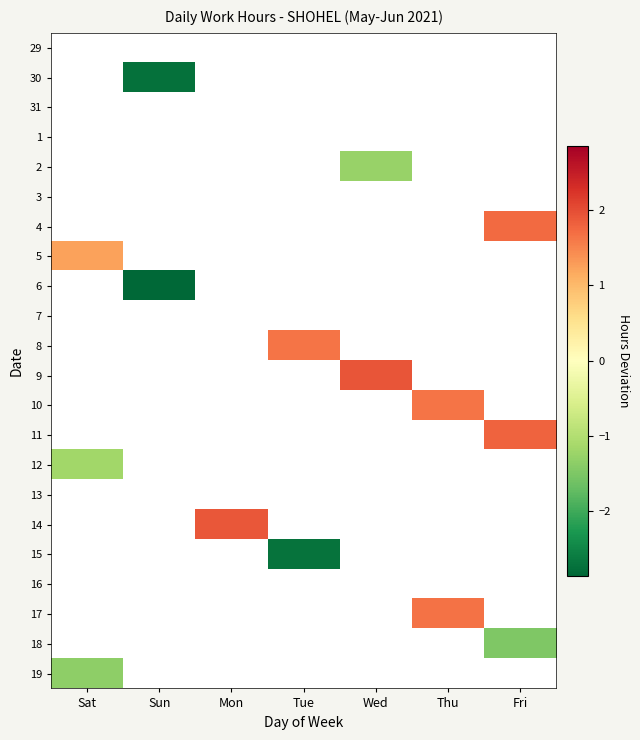

List the labels in order of 2 value, smallest first.

Sat, Sun, Mon, Tue, Wed, Thu, Fri